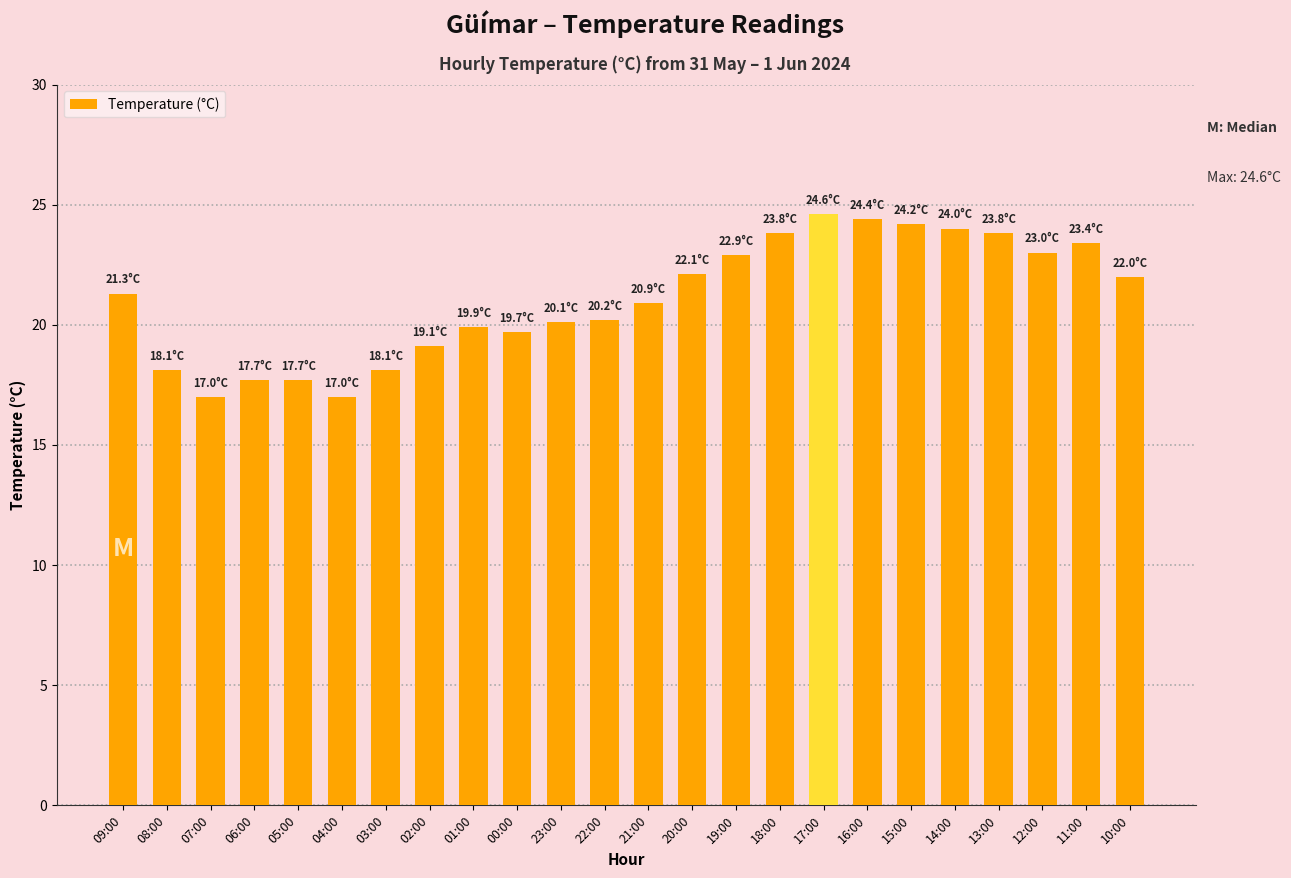

What is the minimum value shown in the chart?

17.0